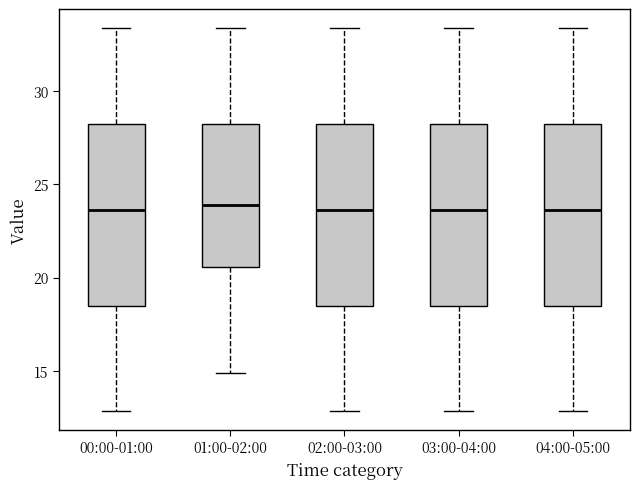

Reading left to right, transcribe this box plot: for each box, give where its median line is, the range the box spans, and where its two whiskers end, as read against the y-axis. The values are not printed on the chart, so give them approximately, as read against the axis.

00:00-01:00: median 23.5, box 18.5 to 28.0, whiskers 13.0 to 33.5
01:00-02:00: median 24.0, box 20.5 to 28.0, whiskers 15.0 to 33.5
02:00-03:00: median 23.5, box 18.5 to 28.0, whiskers 13.0 to 33.5
03:00-04:00: median 23.5, box 18.5 to 28.0, whiskers 13.0 to 33.5
04:00-05:00: median 23.5, box 18.5 to 28.0, whiskers 13.0 to 33.5